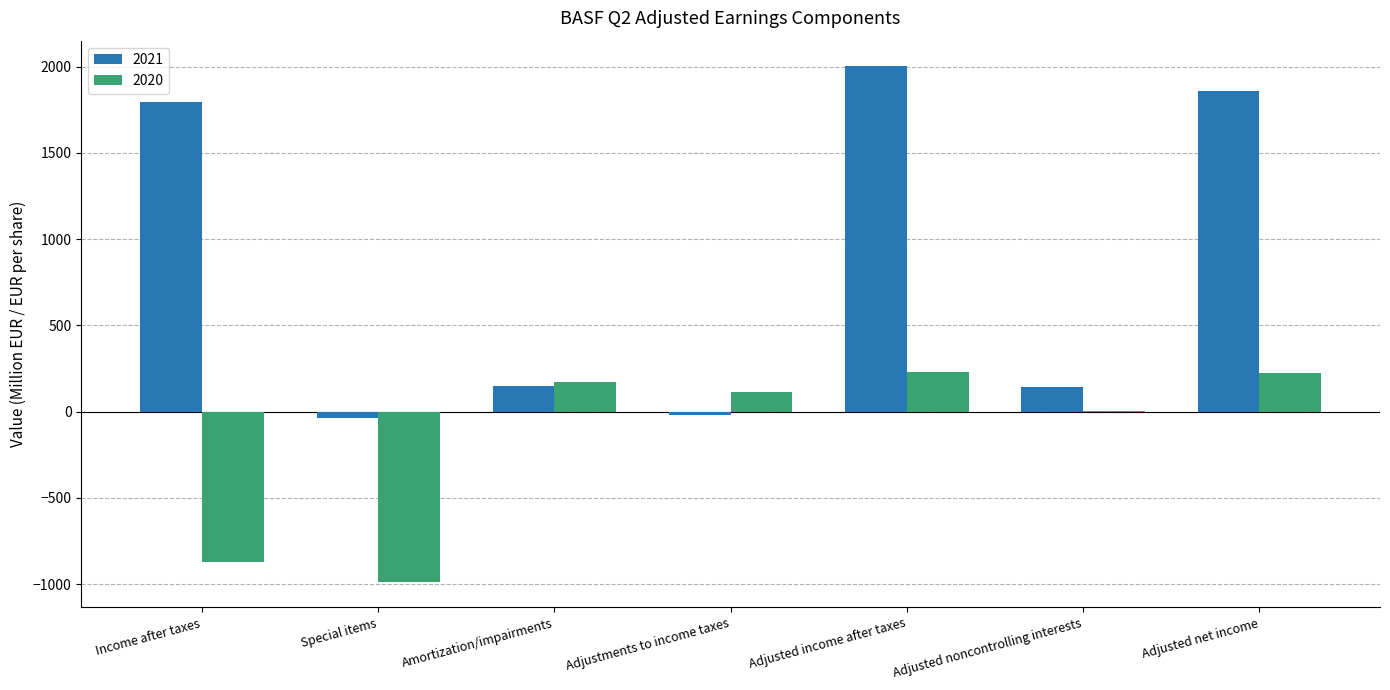

How many categories are shown in the chart?

7